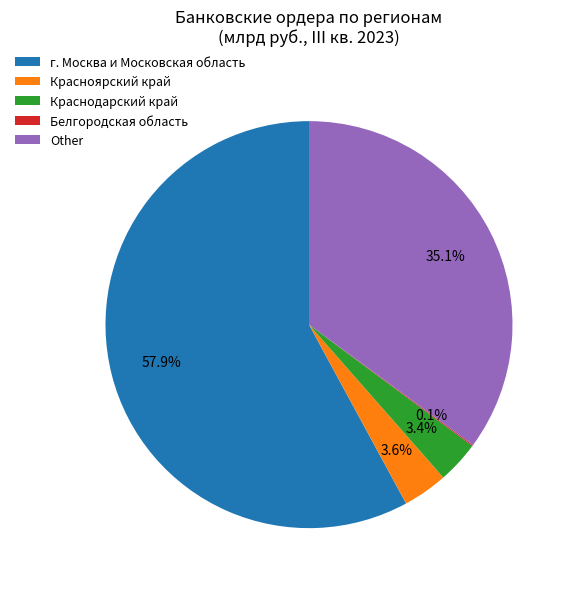

To the nearest percent, what portion does Other represent?

35%